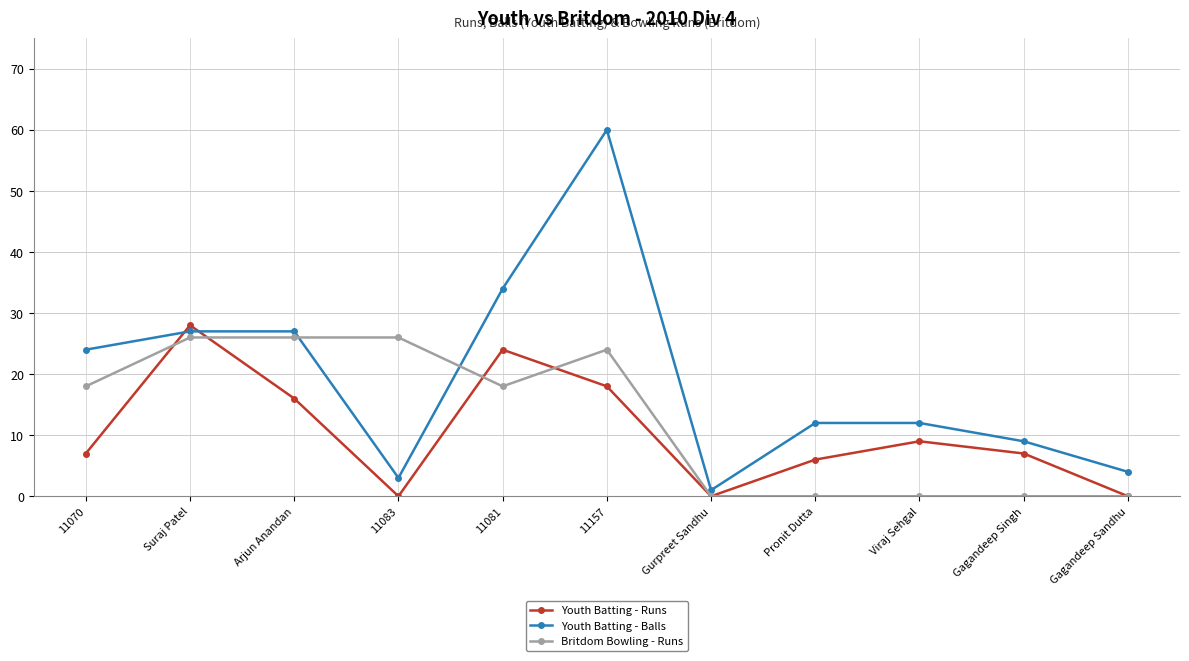

Which series changed the most between Gurpreet Sandhu and Gagandeep Singh?

Youth Batting - Balls